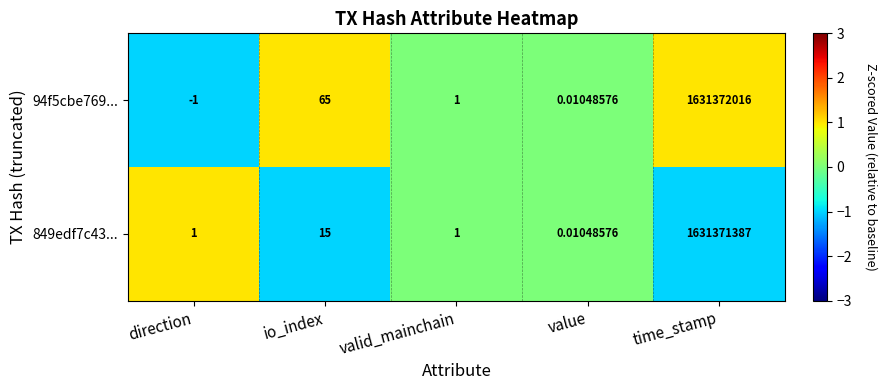

Between direction and time_stamp, which series saw the biggest shift?

94f5cbe769...